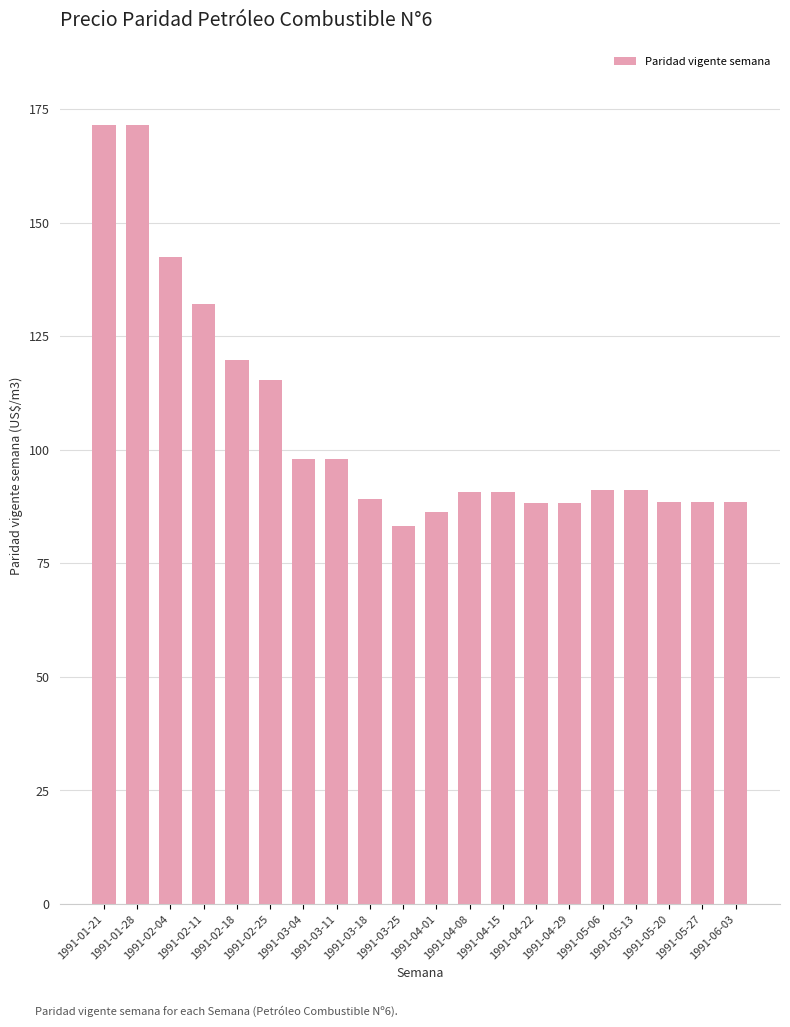

How many data points does each series have?

20